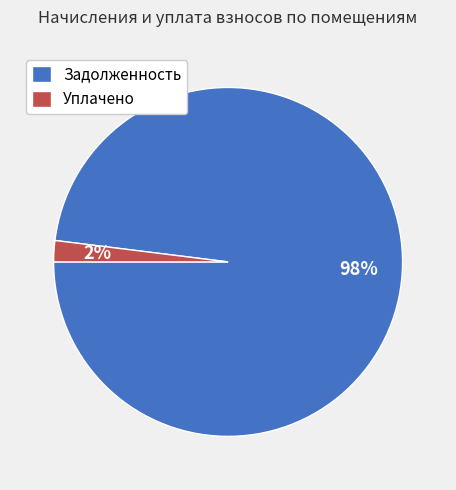

Which category has the biggest portion of the pie?

Задолженность